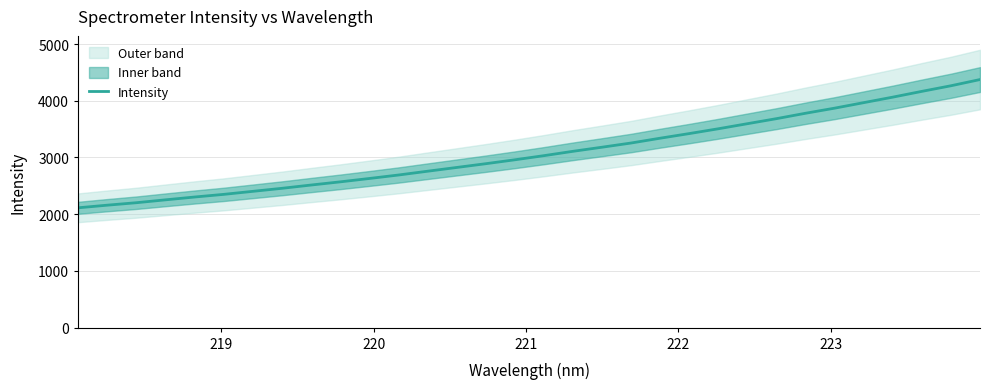

What is the minimum value for Intensity?

2113.0